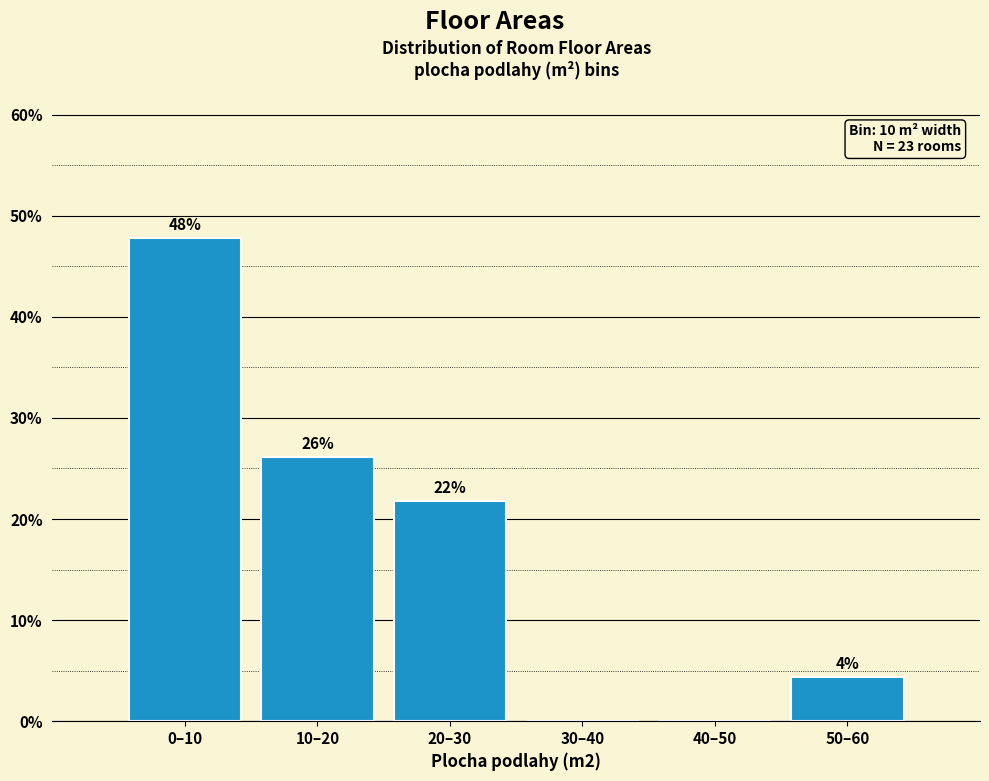

Between 20–30 and 0–10, which is larger?

0–10